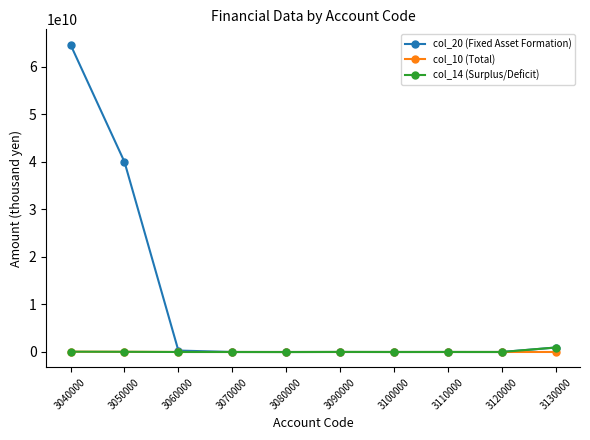

How many values in the col_14 (Surplus/Deficit) series are below 1998863?

5